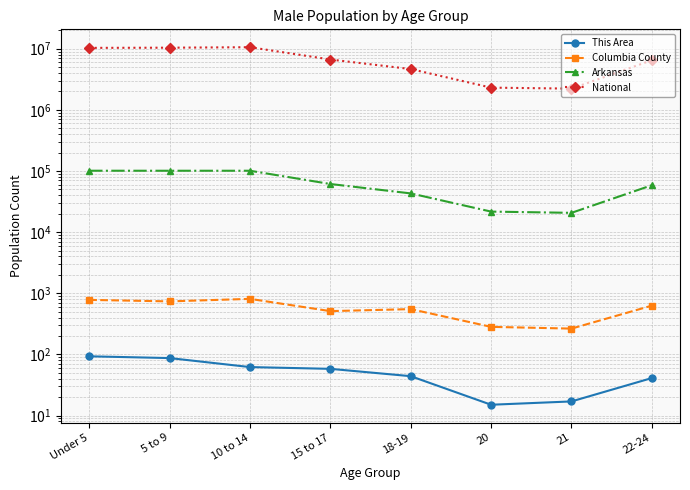

Is this an area chart (filled region under the line)?

No